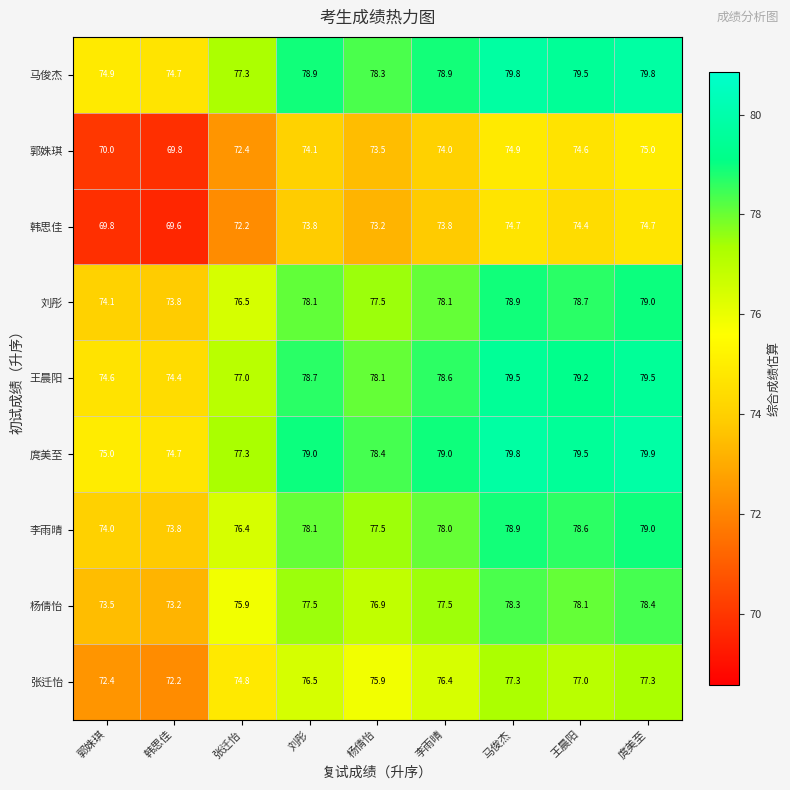

At 郭姝琪, list the series in order from largest to smallest.

庹美至, 马俊杰, 王晨阳, 刘彤, 李雨晴, 杨倩怡, 张迁怡, 郭姝琪, 韩思佳